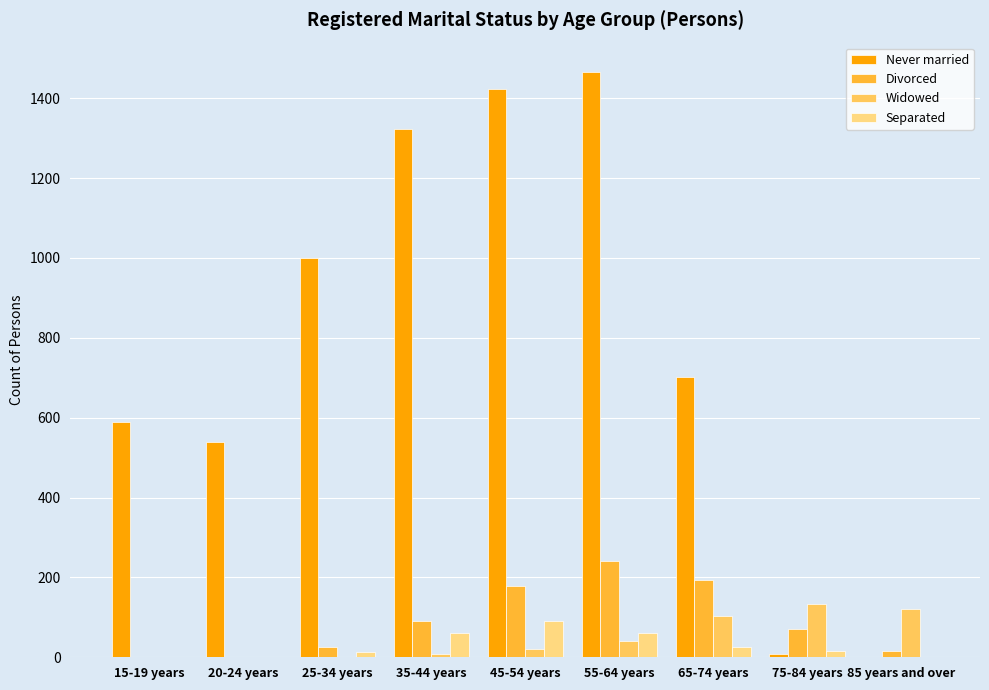

The Never married series shows 701 at 65-74 years. True or false?

True